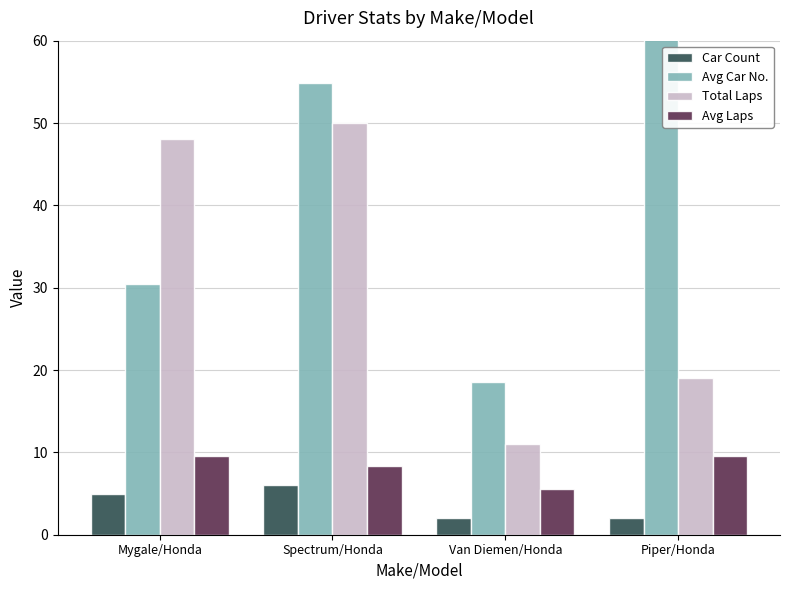

What is the minimum value shown in the chart?

2.0